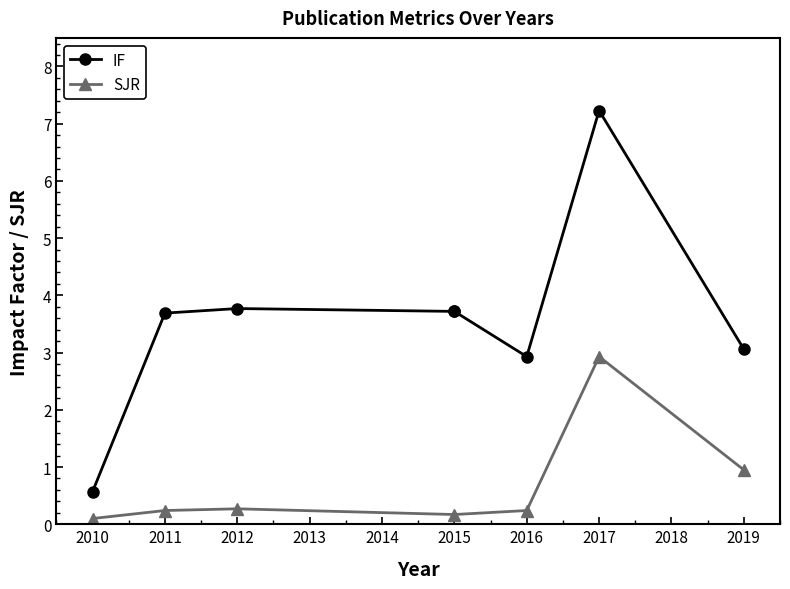

What is the difference between the second highest and second lowest values in the SJR series?

0.8